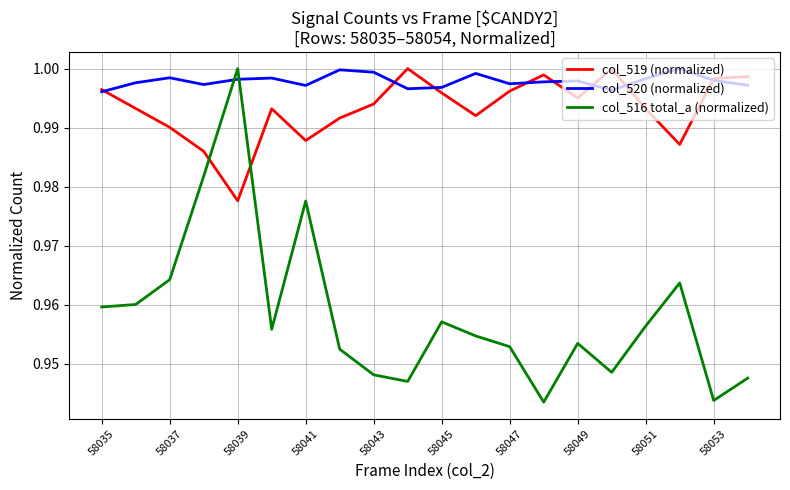

Which series has the largest range (max minus min)?

col_516 total_a (normalized)